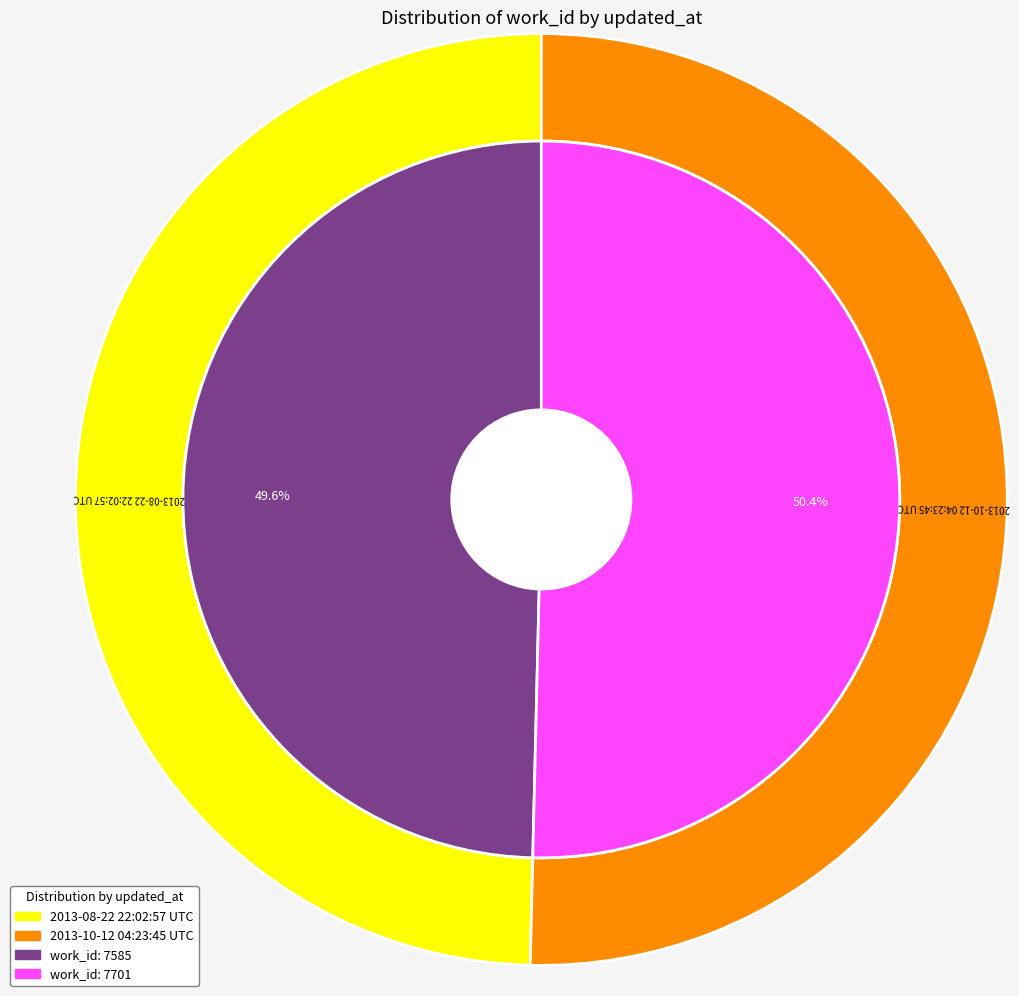

Does 2013-08-22 22:02:57 UTC represent more than half of the total?

No